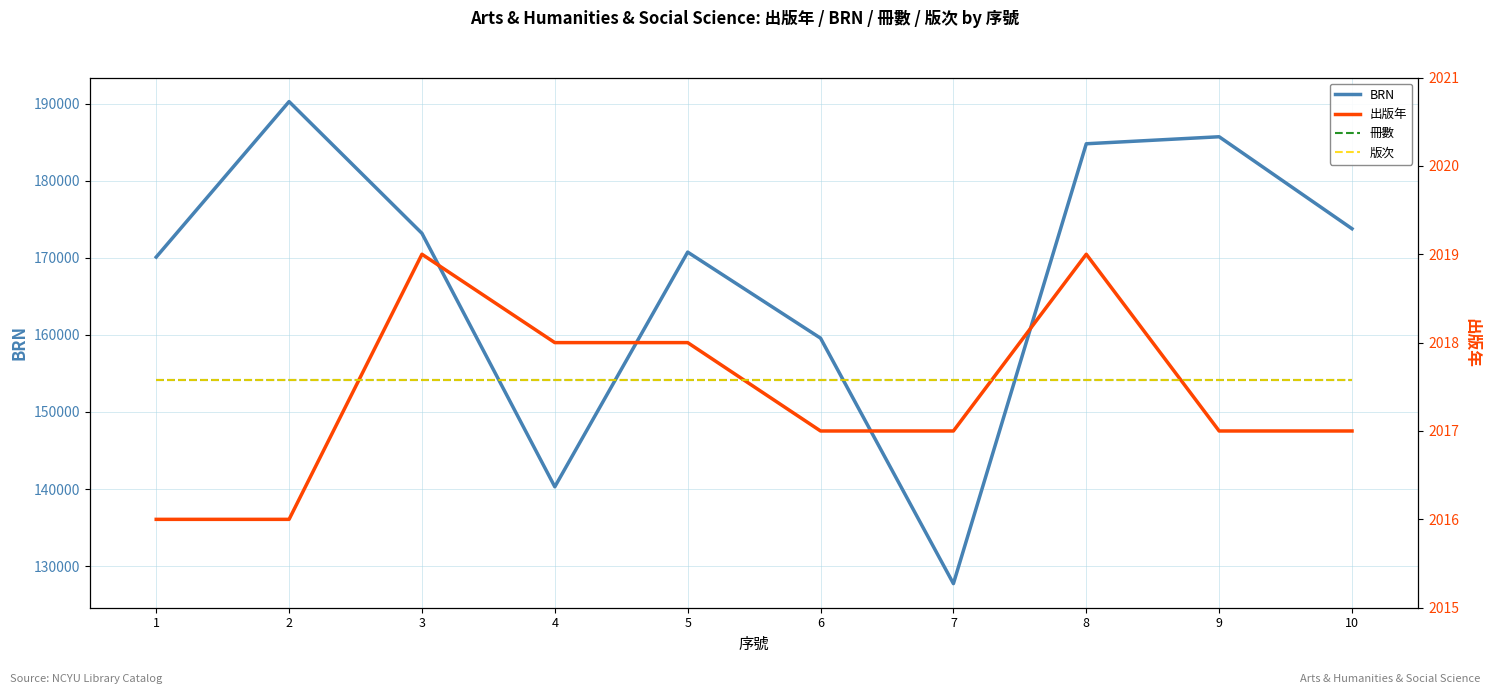

Is the value of 冊數 at 10 greater than the value of 版次 at 1?

No